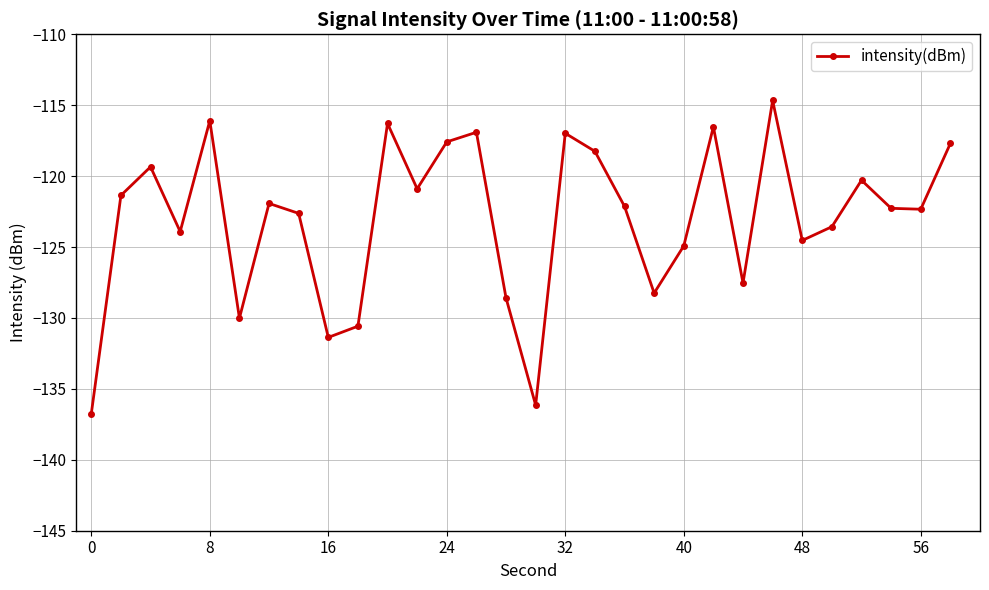

How many interior local valleys (lower than both neighbors) does the data have?

9